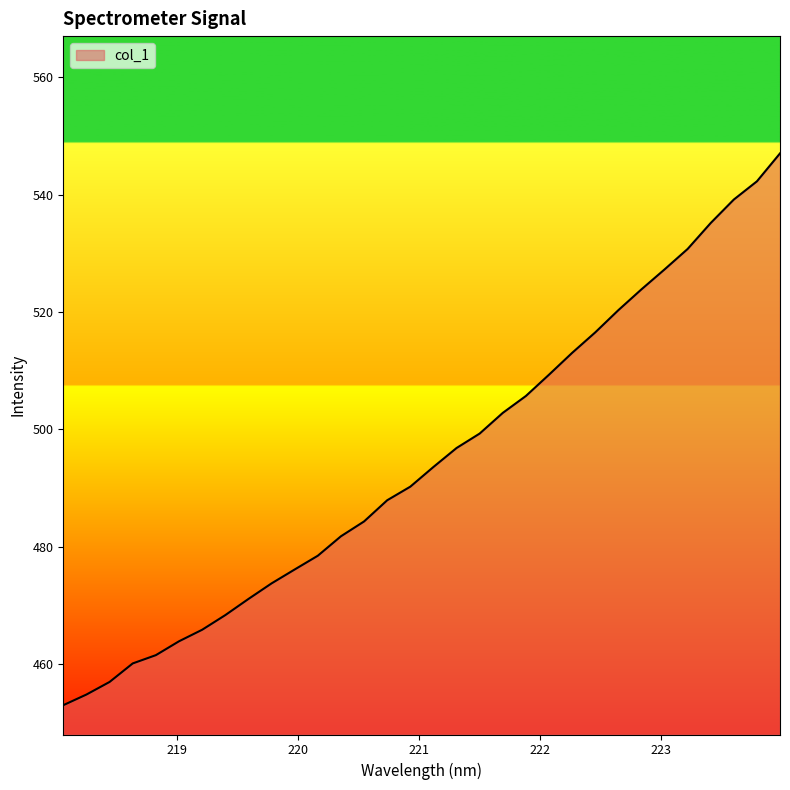

What is the minimum value shown in the chart?

453.0